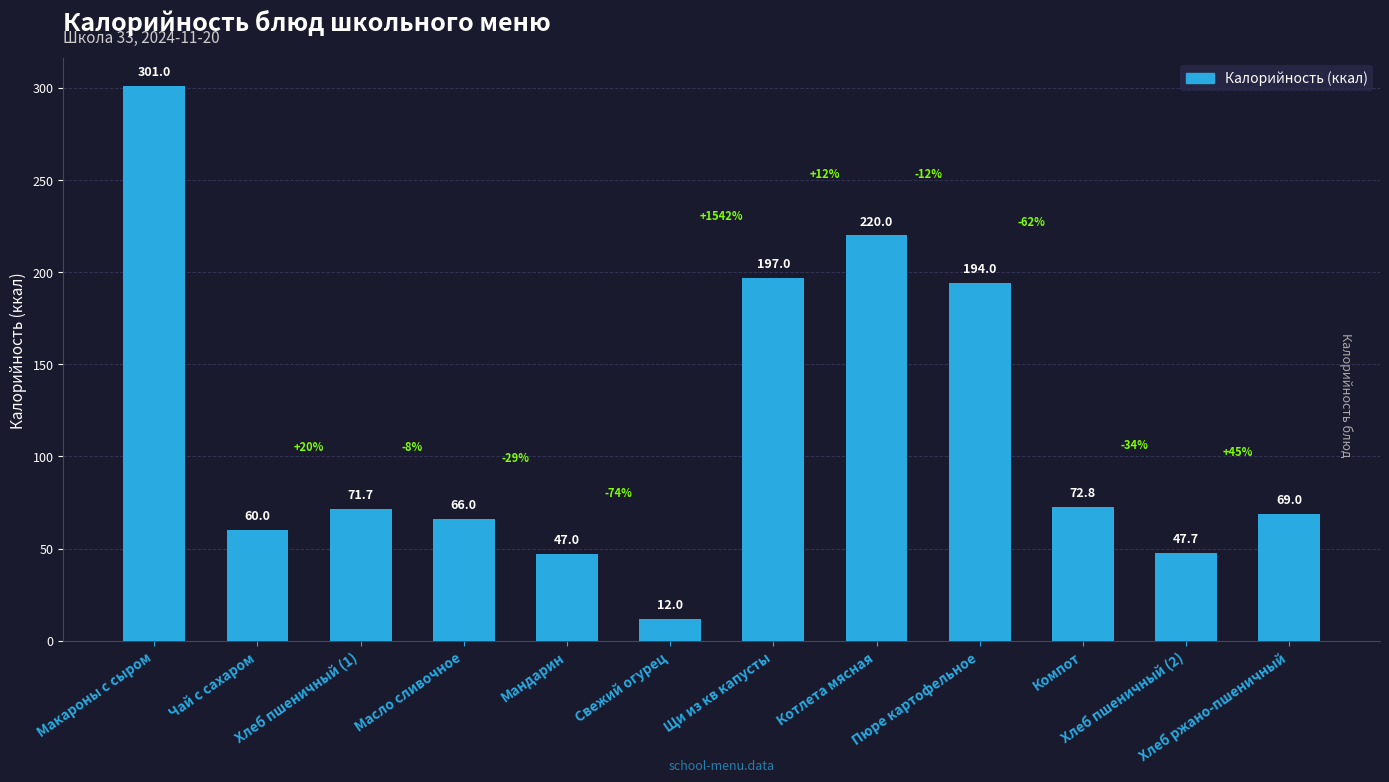

Reading left to right, what are all the values shown in this chart?

301.0	60.0	71.7	66.0	47.0	12.0	197.0	220.0	194.0	72.8	47.7	69.0